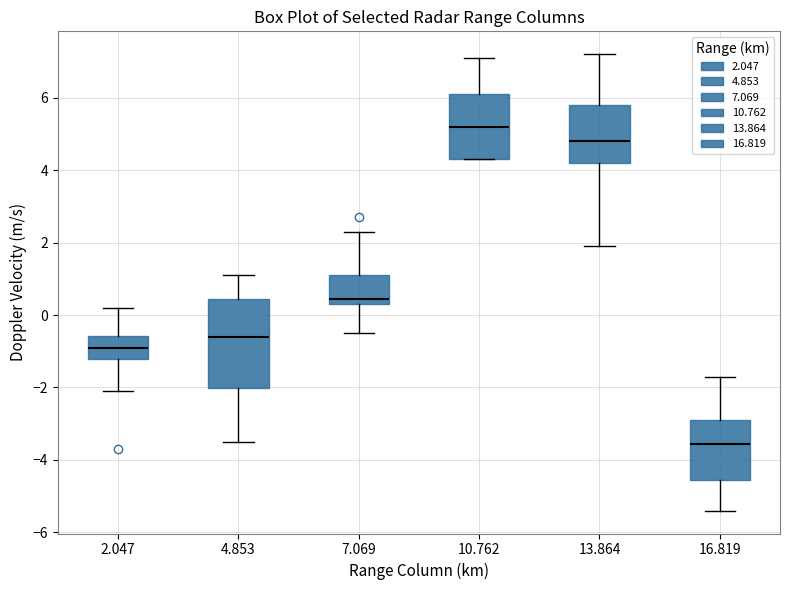

Reading left to right, read every box against the y-axis: the position of its median line, the range the box covers, and the ends of its whiskers. The values are not printed on the chart, so give them approximately, as read against the axis.

2.047: median -0.8, box -1.2 to -0.6, whiskers -2.0 to 0.2
4.853: median -0.6, box -2.0 to 0.4, whiskers -3.4 to 1.2
7.069: median 0.4 (just above the box's lower edge), box 0.4 to 1.2, whiskers -0.4 to 2.4
10.762: median 5.2, box 4.4 to 6.2, whiskers 4.4 to 7.2
13.864: median 4.8, box 4.2 to 5.8, whiskers 2.0 to 7.2
16.819: median -3.6, box -4.6 to -2.8, whiskers -5.4 to -1.6